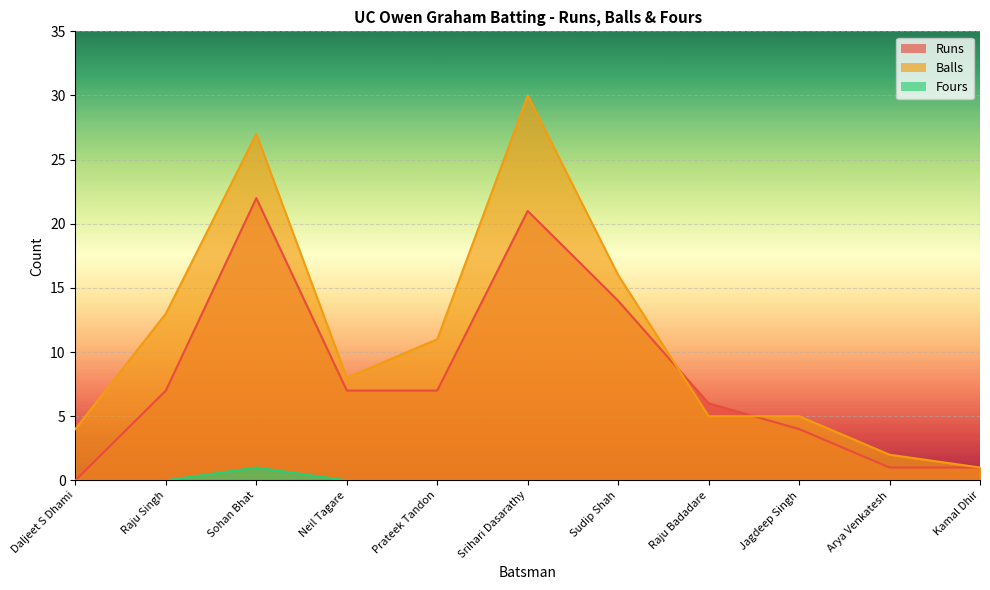

Which series has the largest range (max minus min)?

Balls